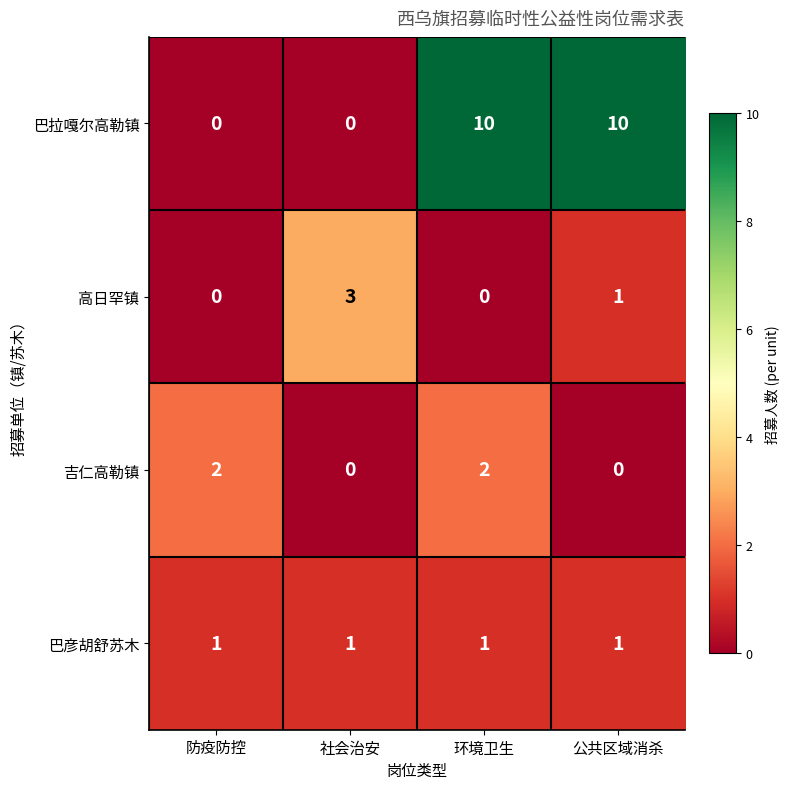

Which series changed the most between 社会治安 and 环境卫生?

巴拉嘎尔高勒镇